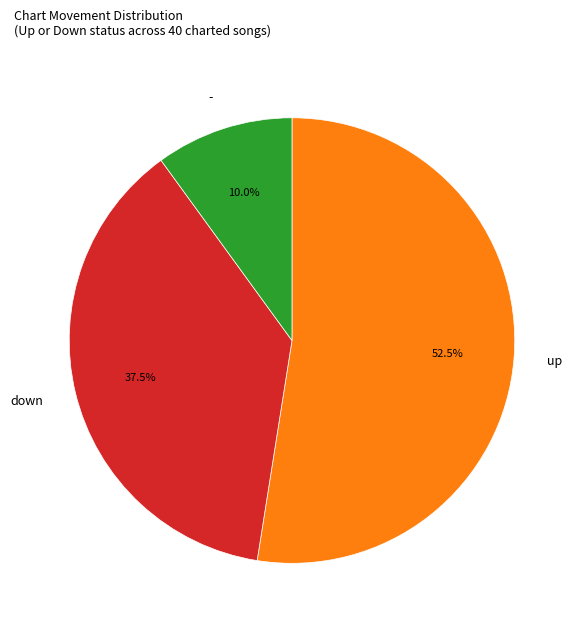

How many slices are in this pie chart?

3